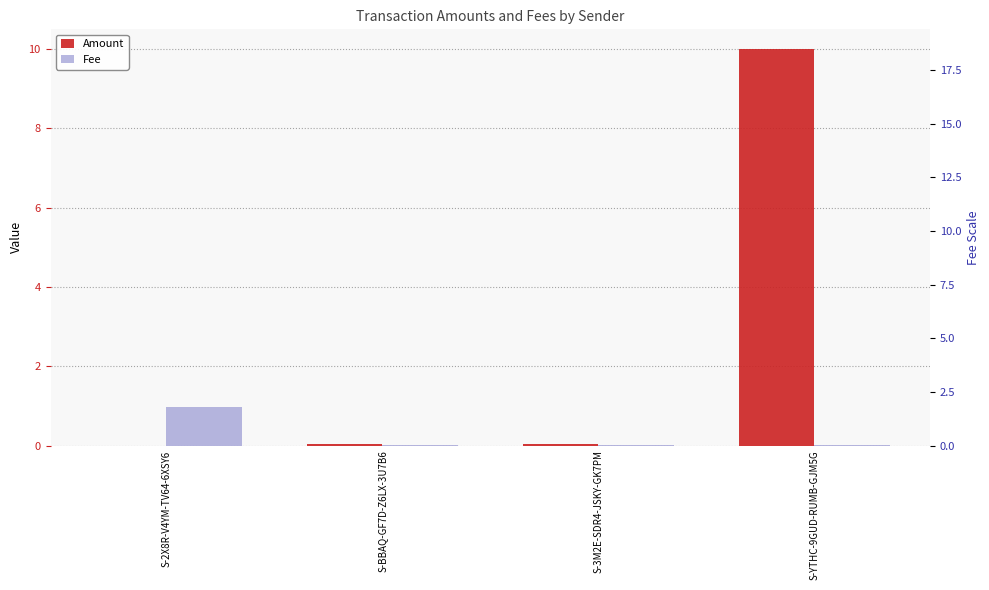

At how many categories does at least one series exceed 7?

1